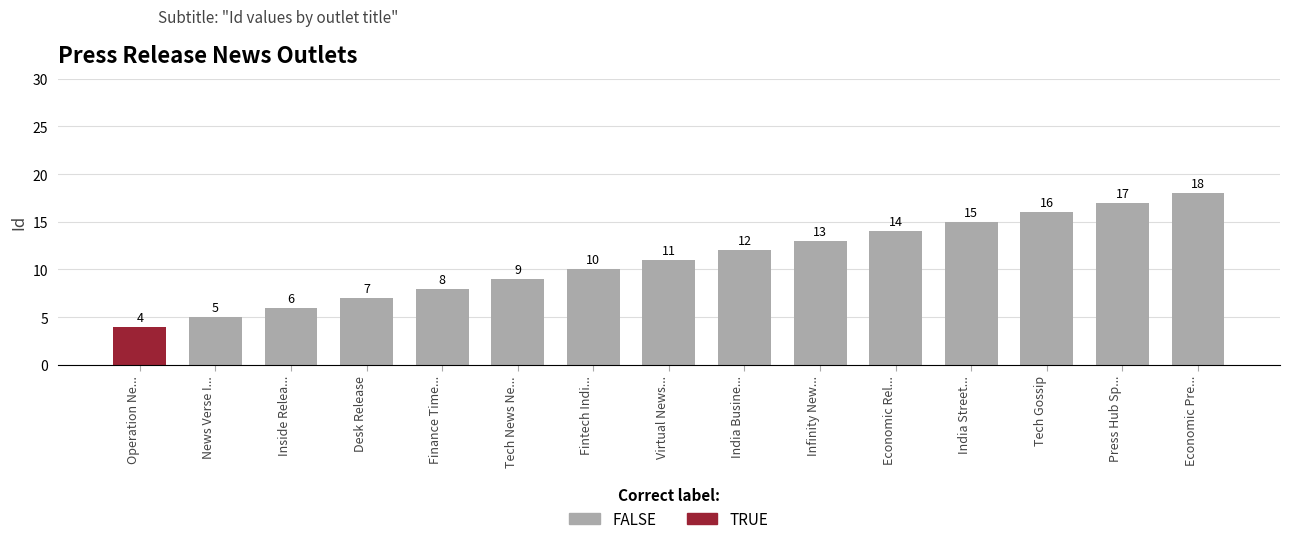

What is the approximate value at Fintech Indi..., to the nearest 5?

10